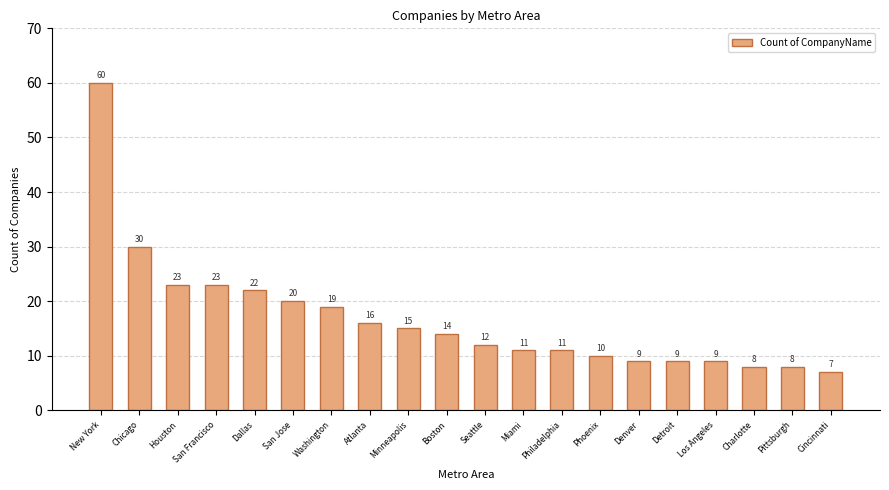

What is the sum of the values at San Jose and Chicago?

50